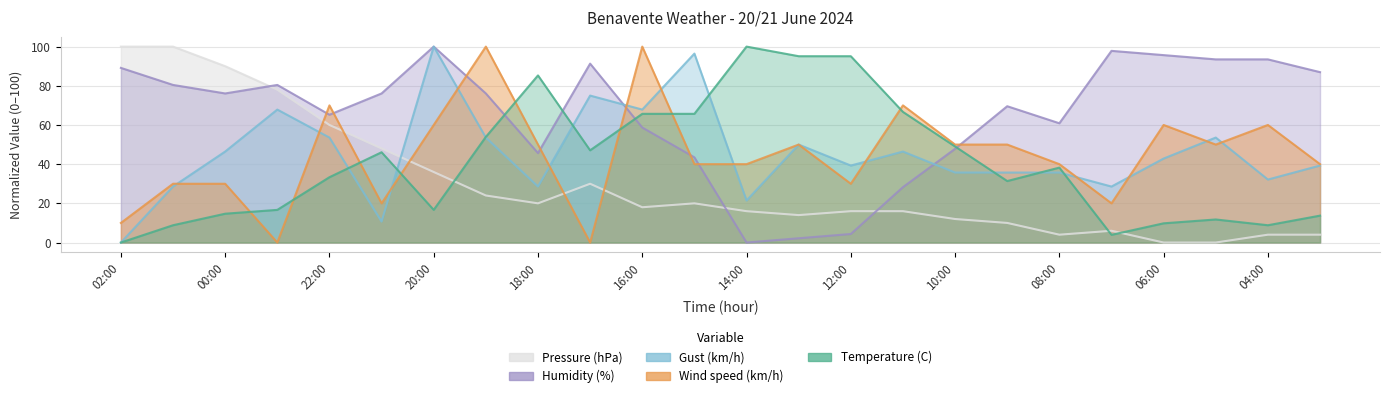

What is the sum of the Pressure (hPa) values at 13:00 and 22:00?

74.0